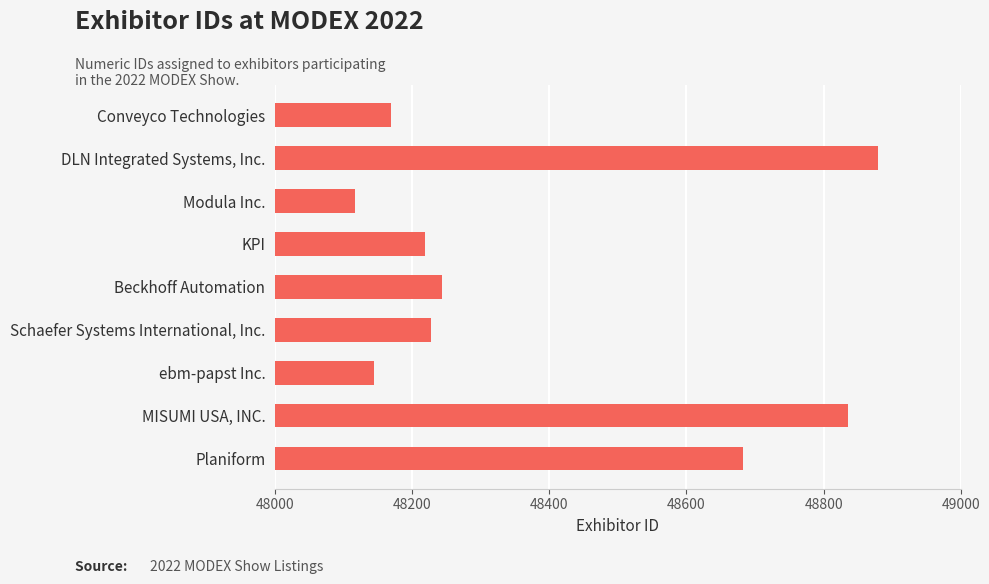

What is the average value?

48391